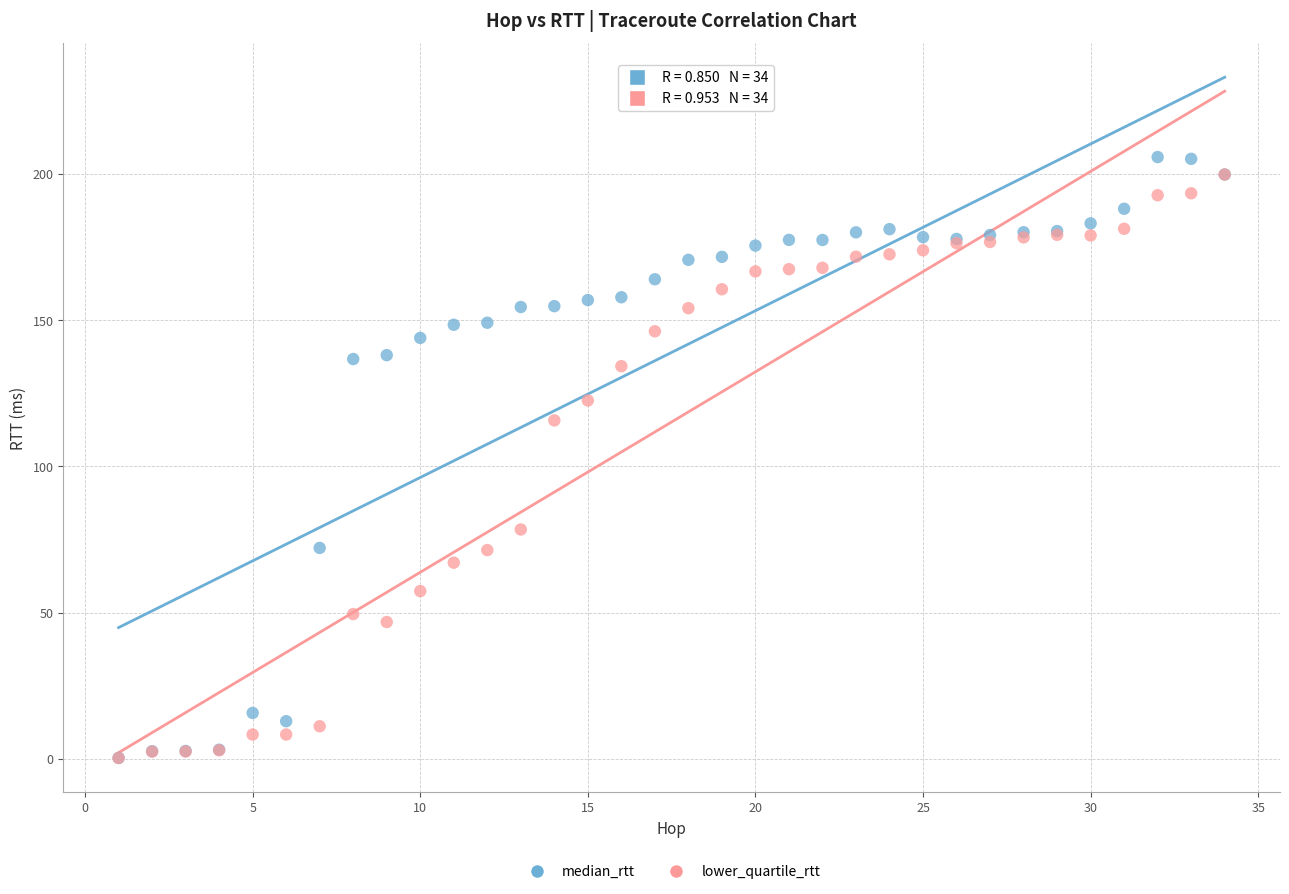

Across all series, what Y value is closest to 103?

115.7